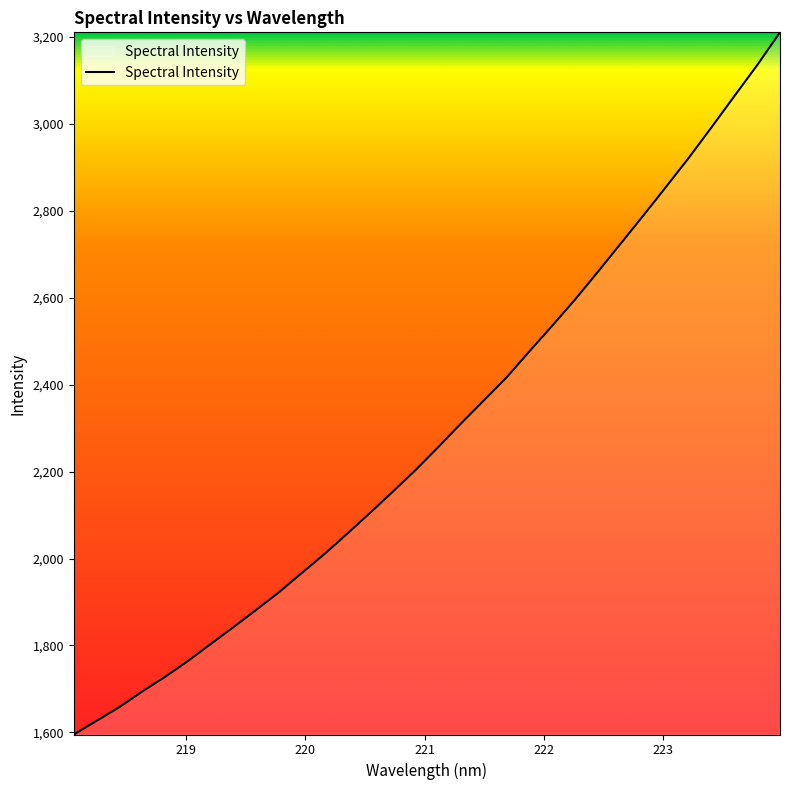

What is the maximum value shown in the chart?

3210.9